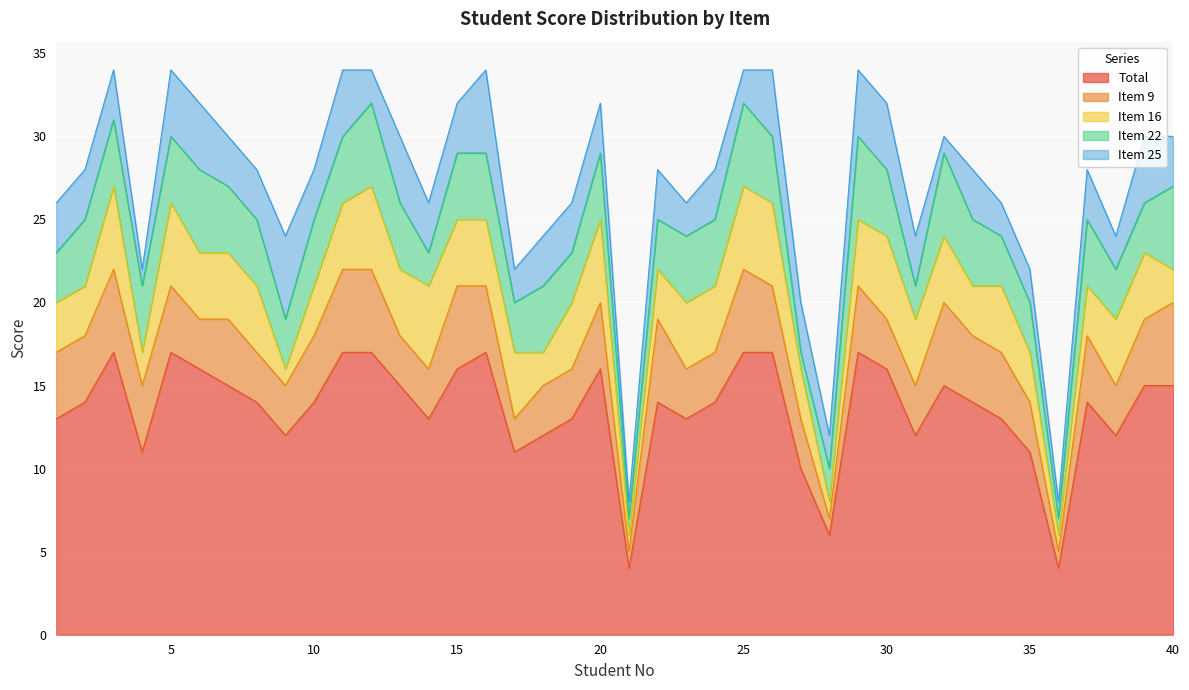

How many categories are shown in the chart?

40